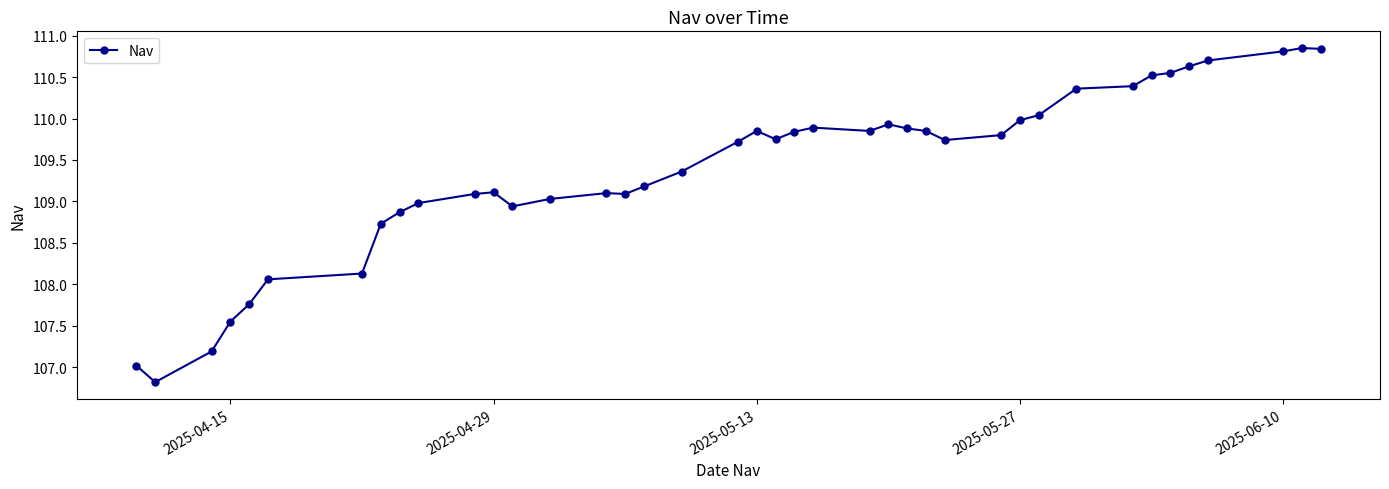

Count the number of categories in the chart.

40